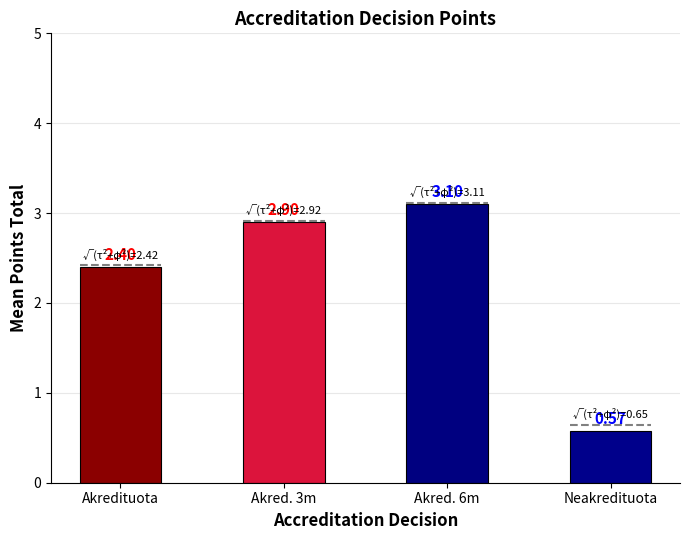

True or false: the data shows 1.1 at Akredituota.

False